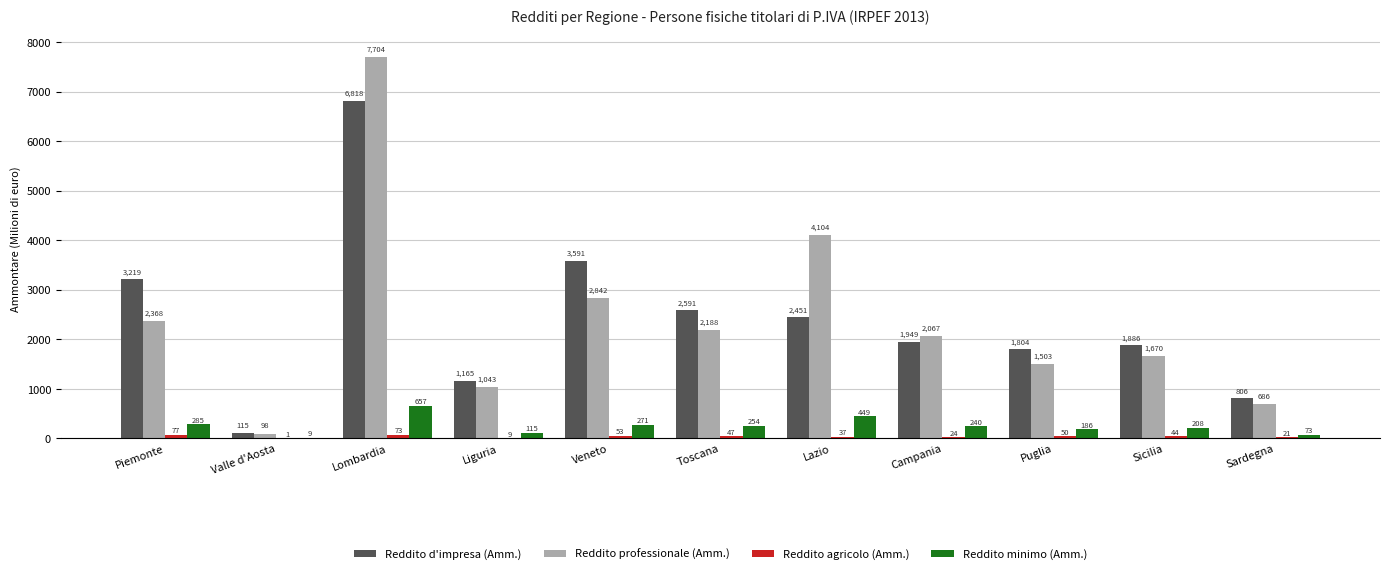

Which category has the highest value across all series?

Lombardia